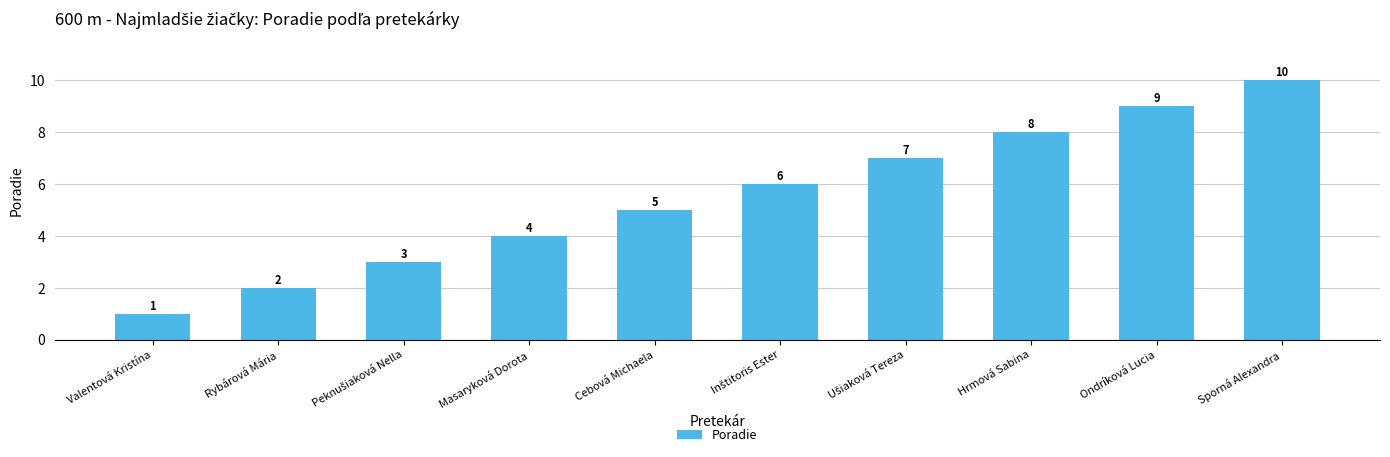

Which category has the lowest value across all series?

Valentová Kristína